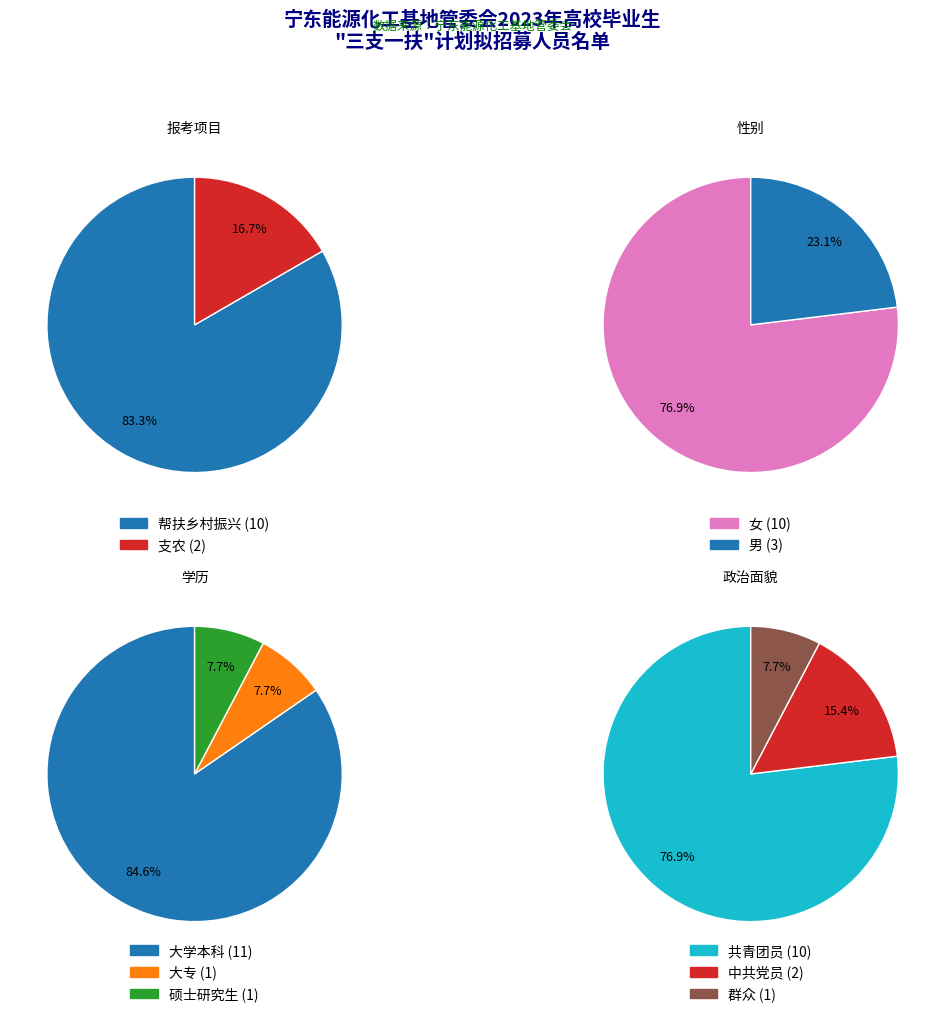

To the nearest percent, what is the combined percentage of 支农 and 帮扶乡村振兴?

100%